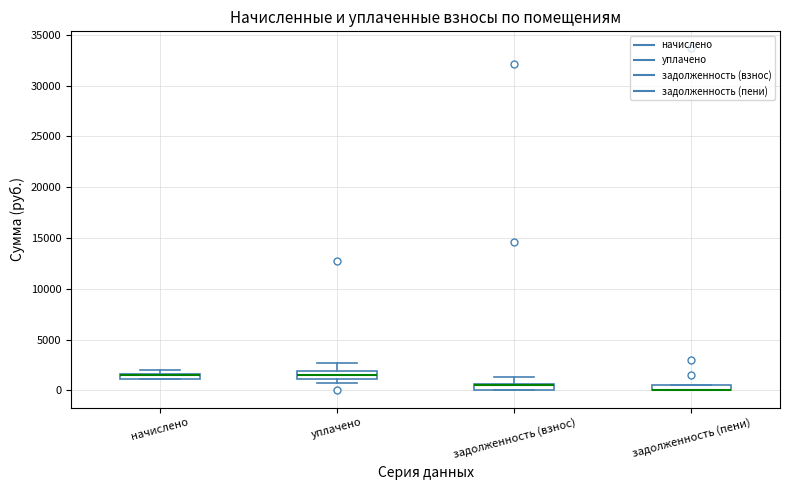

Where is the upper edge of the box for задолженность (взнос) on the y-axis? The values are not printed on the chart, so give them approximately, as read against the axis.

500